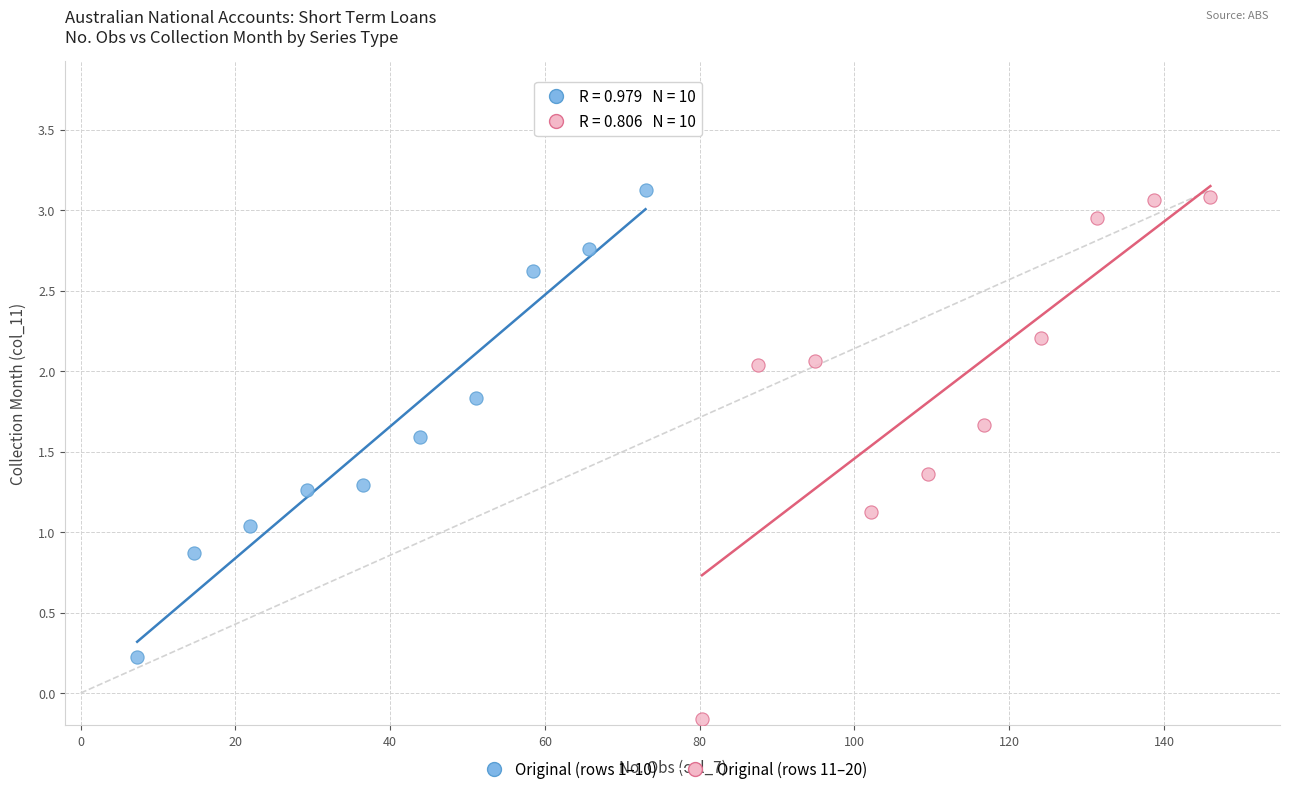

Which series contains the lowest Y value?

Original (rows 11–20)